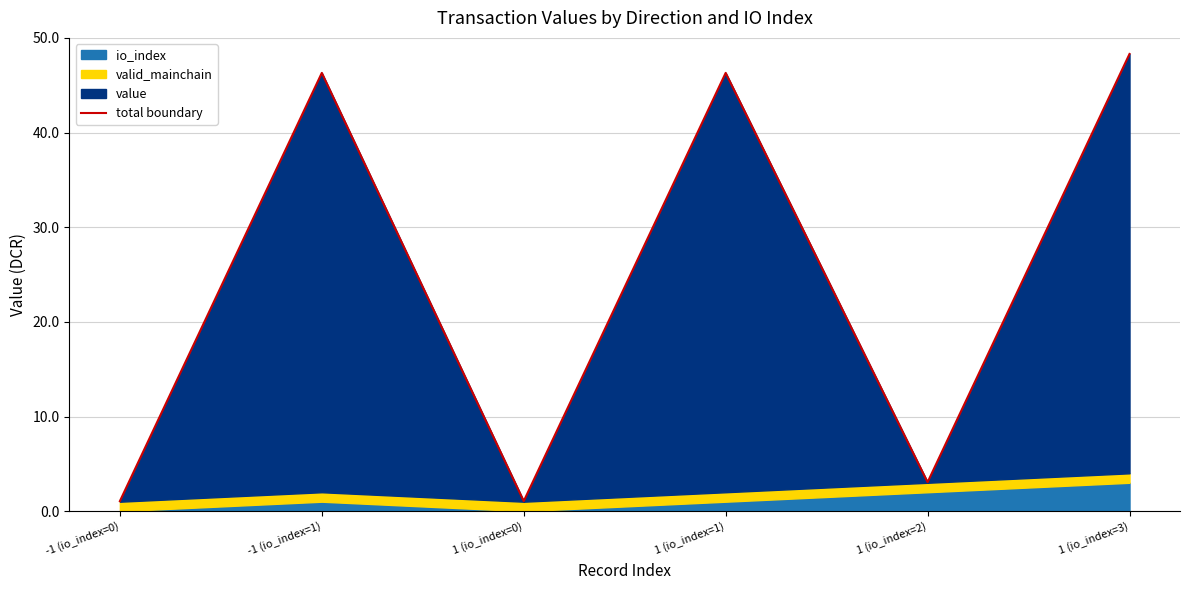

What is the ratio of the value at -1 (io_index=1) to the value at -1 (io_index=0)?

43.7